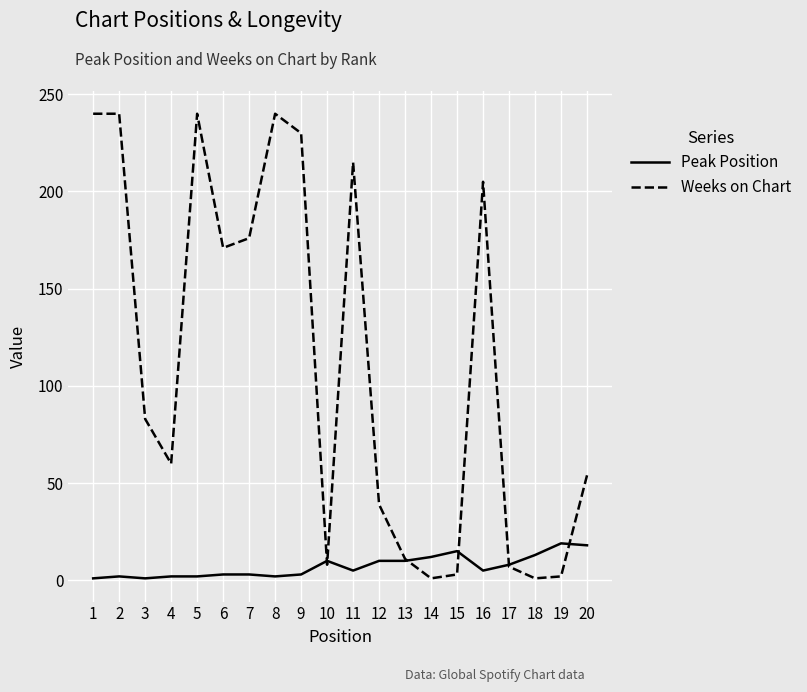

The Peak Position series shows 8 at 17. True or false?

True